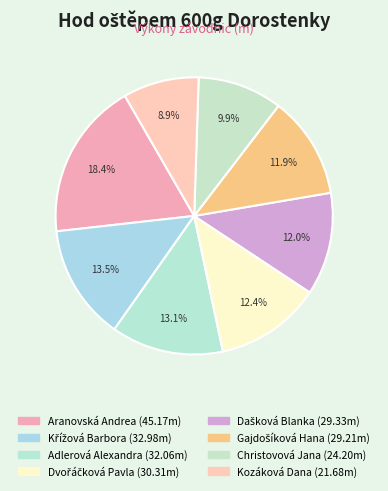

What percentage do Křížová Barbora and Kozáková Dana together represent?

22.3%